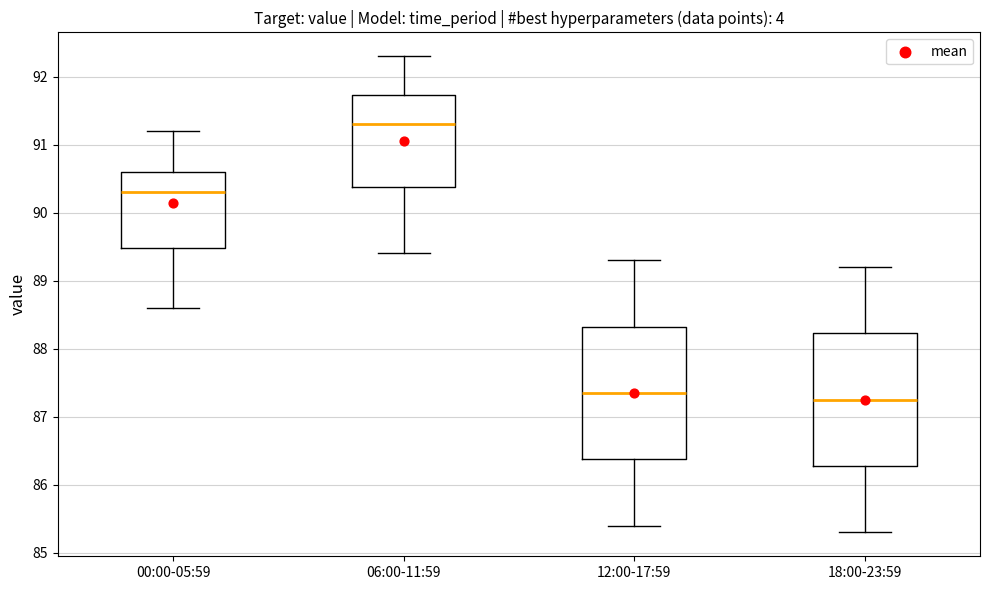

Which box has the highest median line?

06:00-11:59